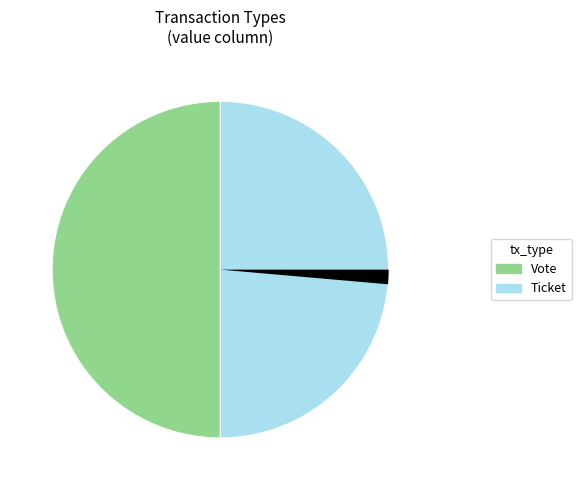

Does any single category account for the majority?

No